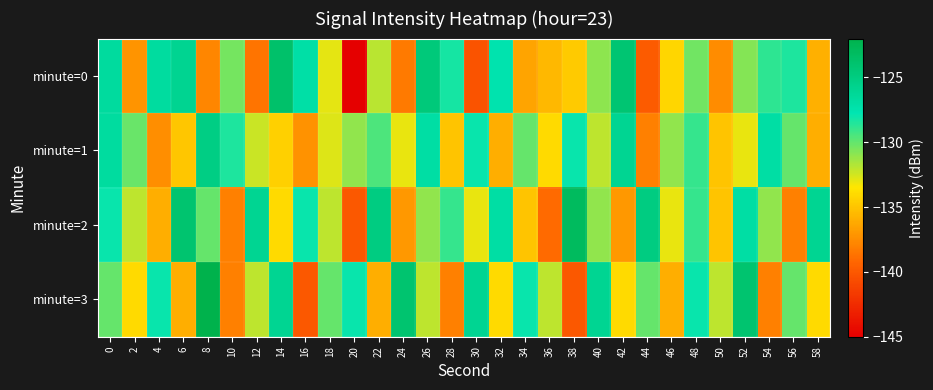

Reading left to right, extract all data points from this chart.

minute=0: 0=-126.7	2=-137.1	4=-126.7	6=-125.9	8=-137.8	10=-130.4	12=-138.5	14=-123.7	16=-127.1	18=-132.9	20=-145.1	22=-132.0	24=-138.3	26=-124.7	28=-128.3	30=-140.3	32=-127.5	34=-136.4	36=-135.5	38=-134.7	40=-131.0	42=-124.2	44=-139.8	46=-134.2	48=-130.3	50=-137.5	52=-130.8	54=-128.8	56=-128.4	58=-135.9
minute=1: 0=-126.7	2=-130.1	4=-137.4	6=-134.9	8=-125.2	10=-128.5	12=-132.3	14=-134.4	16=-137.2	18=-132.8	20=-131.0	22=-129.5	24=-133.0	26=-127.0	28=-135.0	30=-128.0	32=-136.0	34=-130.0	36=-134.0	38=-128.0	40=-132.0	42=-126.0	44=-138.0	46=-131.0	48=-129.0	50=-135.0	52=-133.0	54=-127.0	56=-130.0	58=-136.0
minute=2: 0=-128.0	2=-132.0	4=-136.0	6=-124.0	8=-130.0	10=-138.0	12=-126.0	14=-134.0	16=-128.0	18=-132.0	20=-140.0	22=-125.0	24=-137.0	26=-131.0	28=-129.0	30=-133.0	32=-127.0	34=-135.0	36=-139.0	38=-123.0	40=-131.0	42=-137.0	44=-125.0	46=-133.0	48=-129.0	50=-135.0	52=-127.0	54=-131.0	56=-138.0	58=-126.0
minute=3: 0=-130.0	2=-134.0	4=-128.0	6=-136.0	8=-122.0	10=-138.0	12=-132.0	14=-126.0	16=-140.0	18=-130.0	20=-128.0	22=-136.0	24=-124.0	26=-132.0	28=-138.0	30=-126.0	32=-134.0	34=-128.0	36=-132.0	38=-140.0	40=-126.0	42=-134.0	44=-130.0	46=-136.0	48=-128.0	50=-132.0	52=-124.0	54=-138.0	56=-130.0	58=-134.0